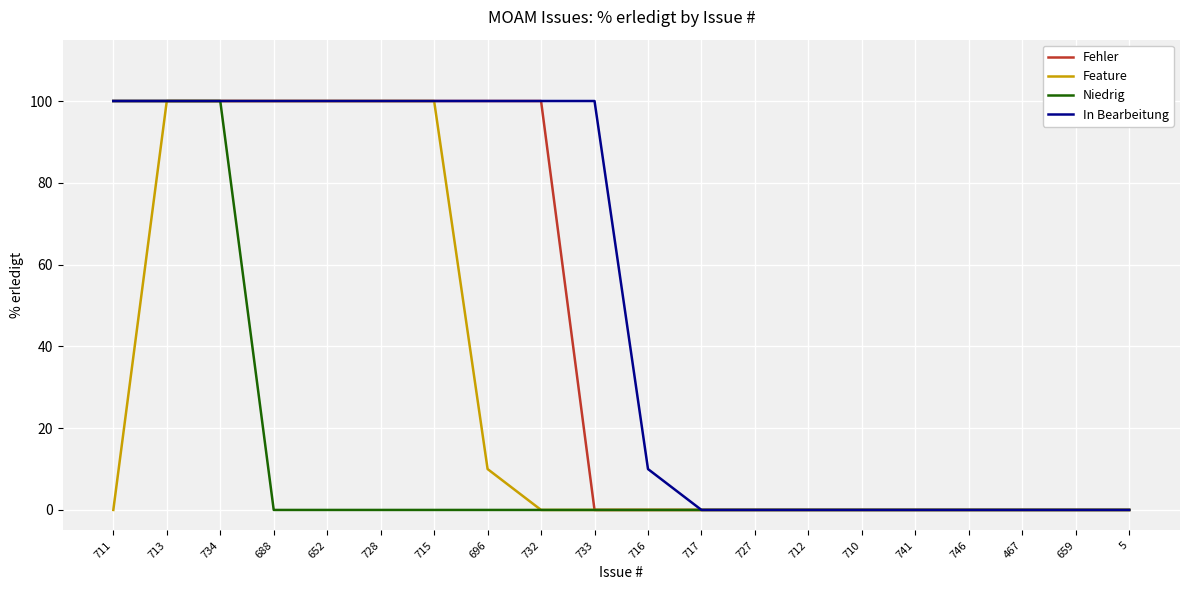

Is the value of Fehler at 711 greater than the value of Feature at 467?

Yes